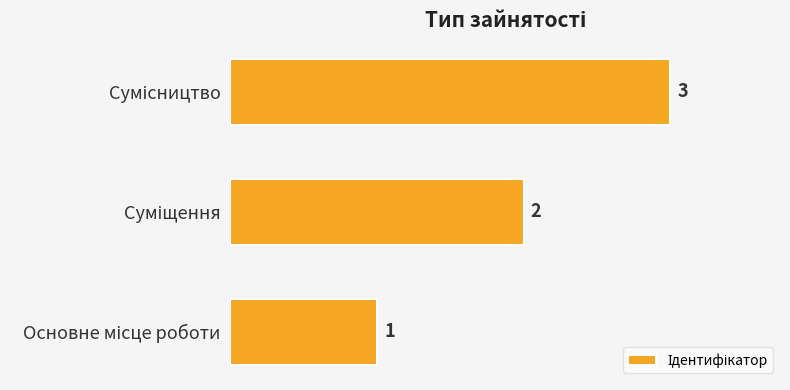

Does the chart contain stacked bars?

No